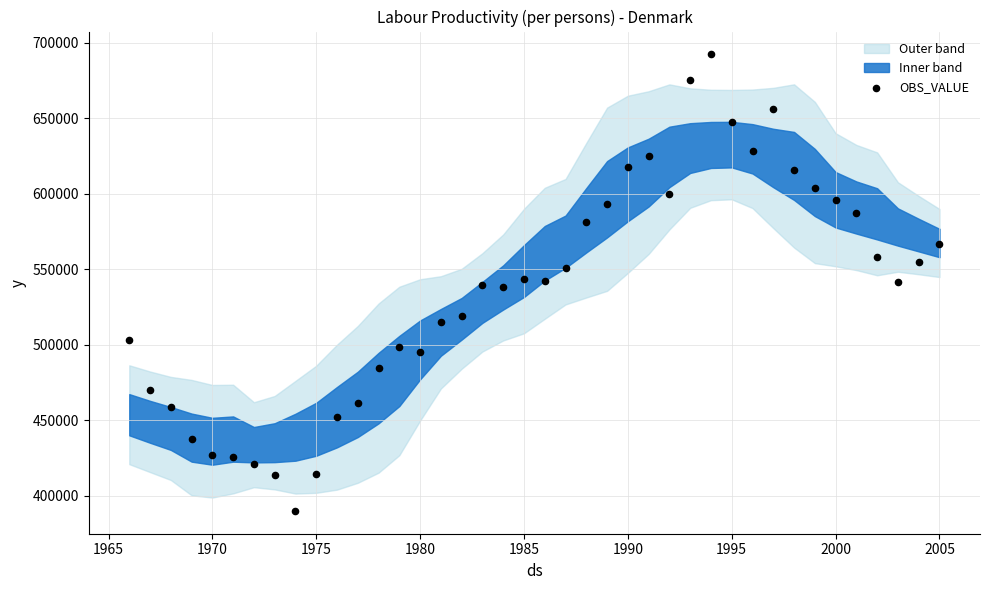

What is the range of X values (max minus min)?

39.0